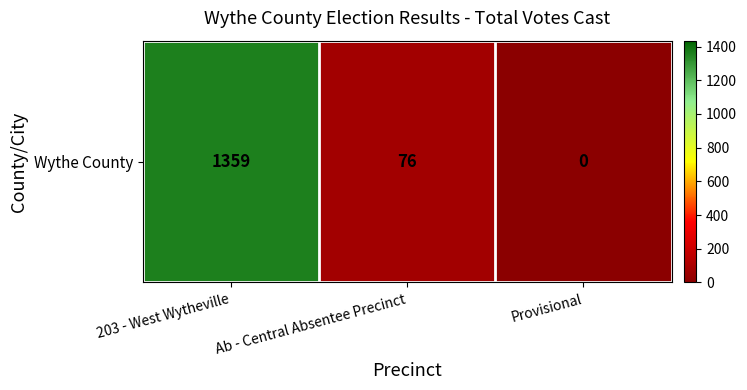

At which label is the value closest to 679?

Ab - Central Absentee Precinct